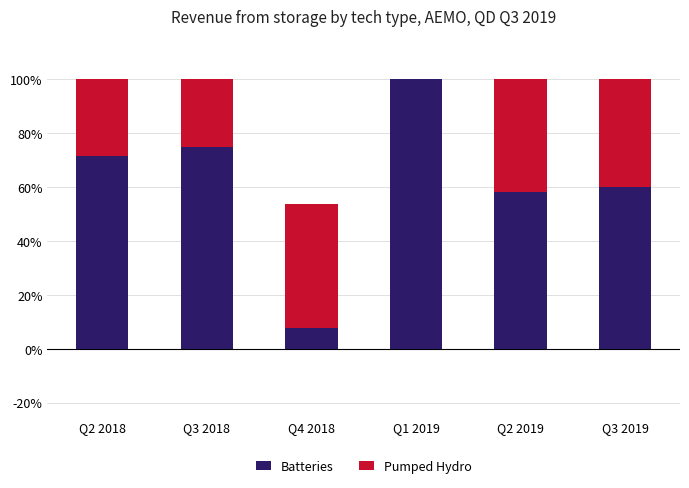

Is it true that Pumped Hydro equals 25.0 at Q3 2018?

True